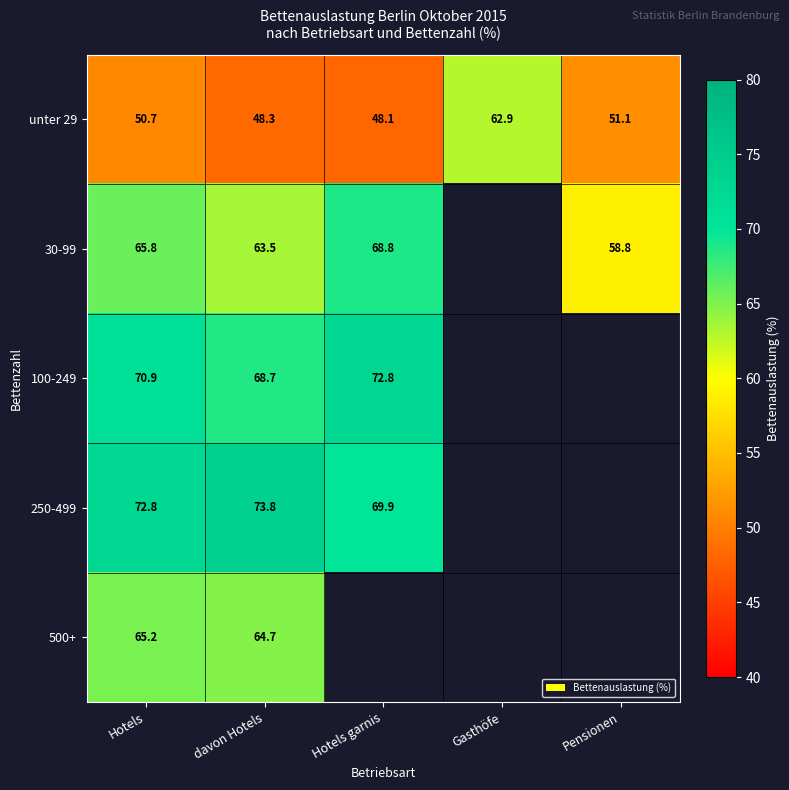

What is the sum of all unter 29 values?

261.1